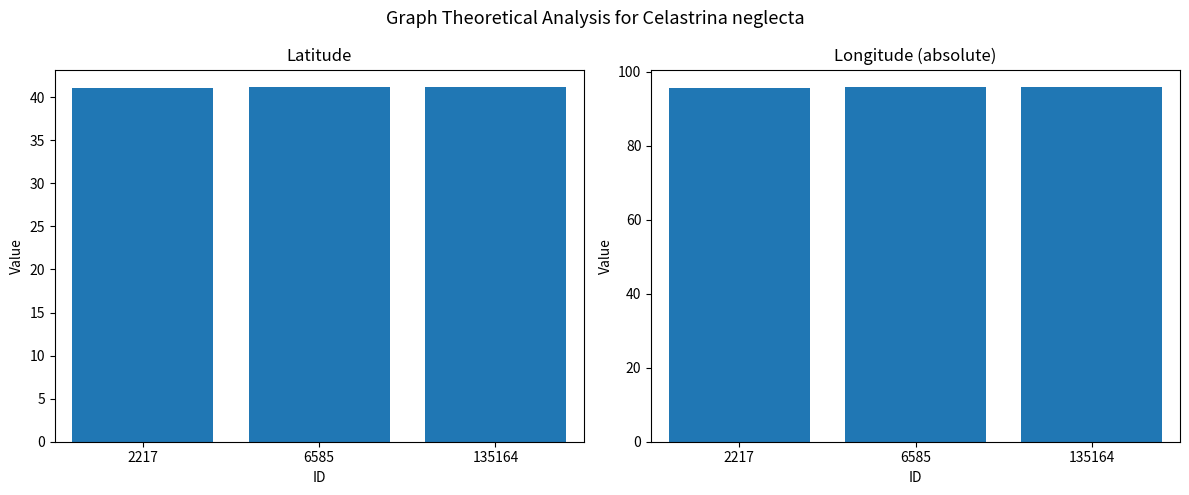

At which category does the chart reach its peak across all series?

6585